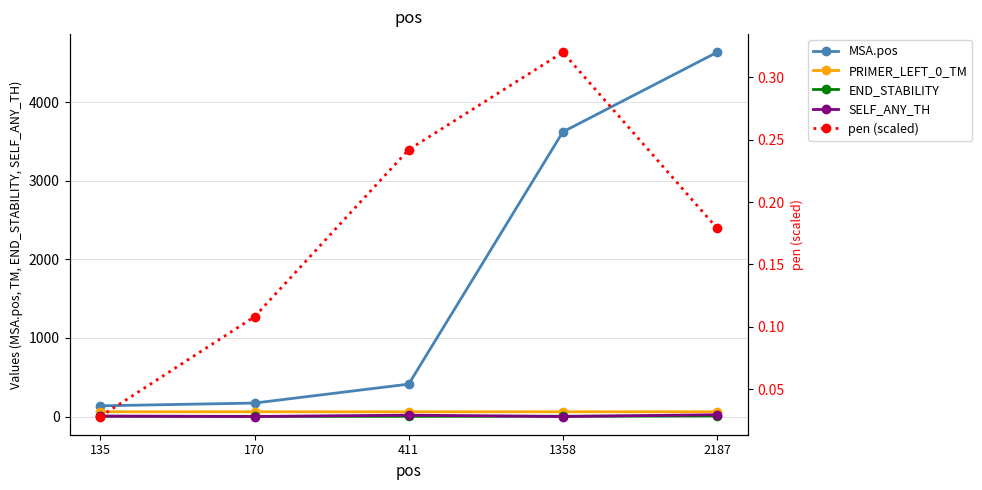

Rank the series at 135 from highest to lowest value.

MSA.pos, PRIMER_LEFT_0_TM, SELF_ANY_TH, END_STABILITY, pen (scaled)